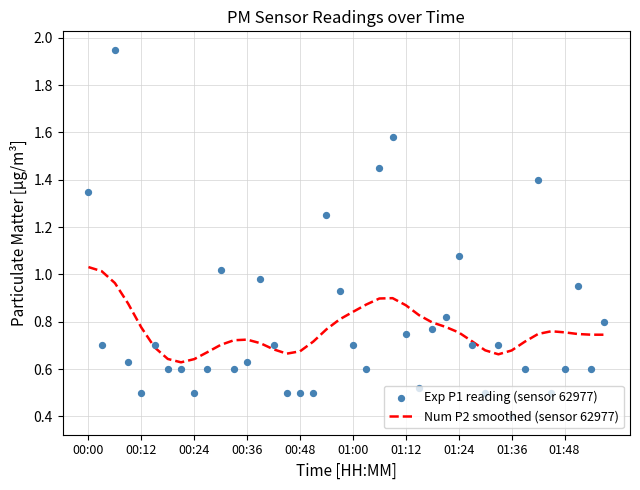

Is the value of Num P2 smoothed (sensor 62977) at 13 greater than the value of Exp P1 reading (sensor 62977) at 26?

No